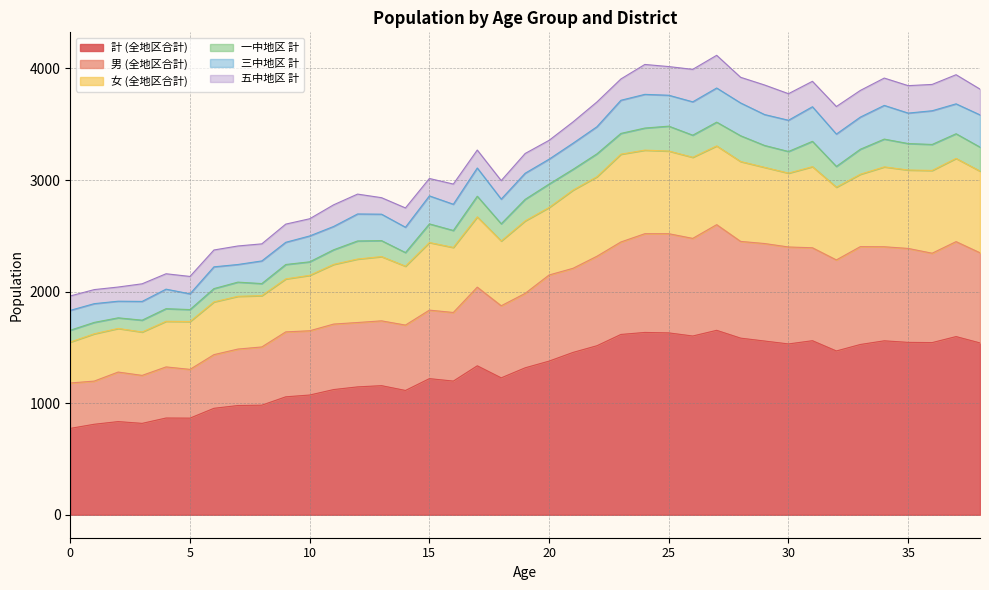

What is the maximum value for 計 (全地区合計)?

1653